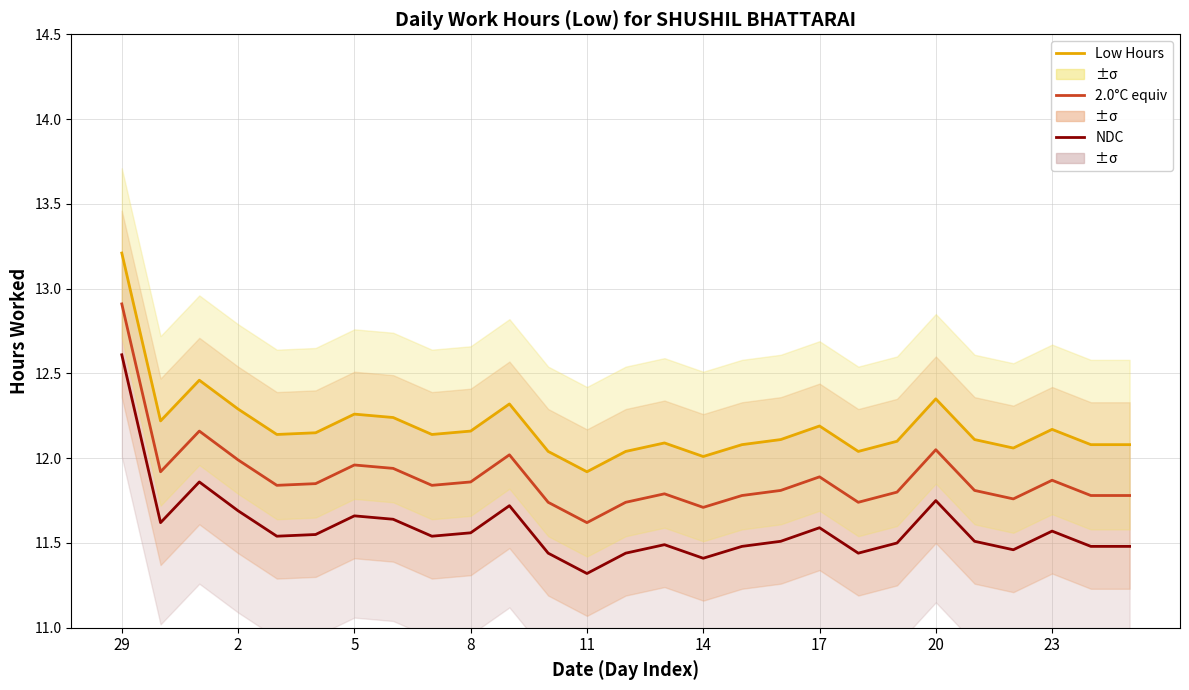

True or false: Low Hours and 2.0°C equiv cross at least once.

False